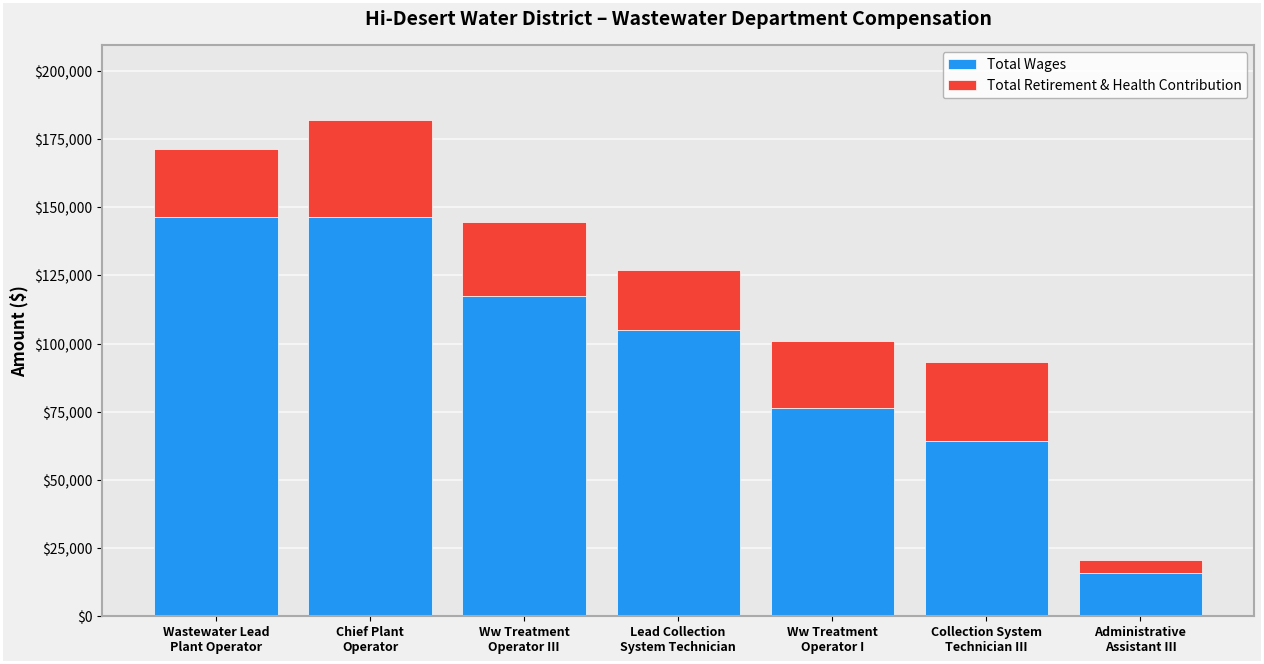

What is the highest value of the Total Wages series?

146587